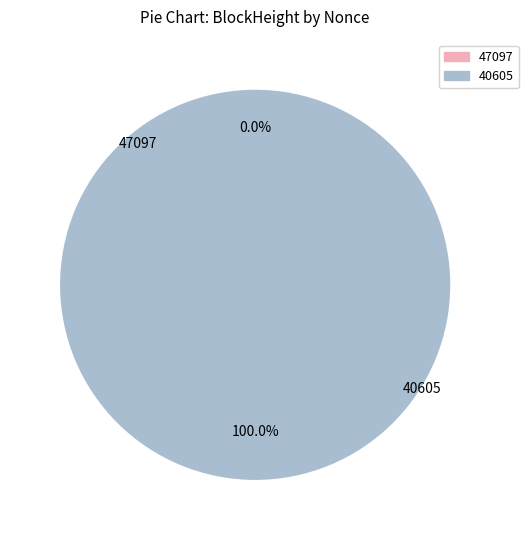

Which has a higher value, 40605 or 47097?

40605